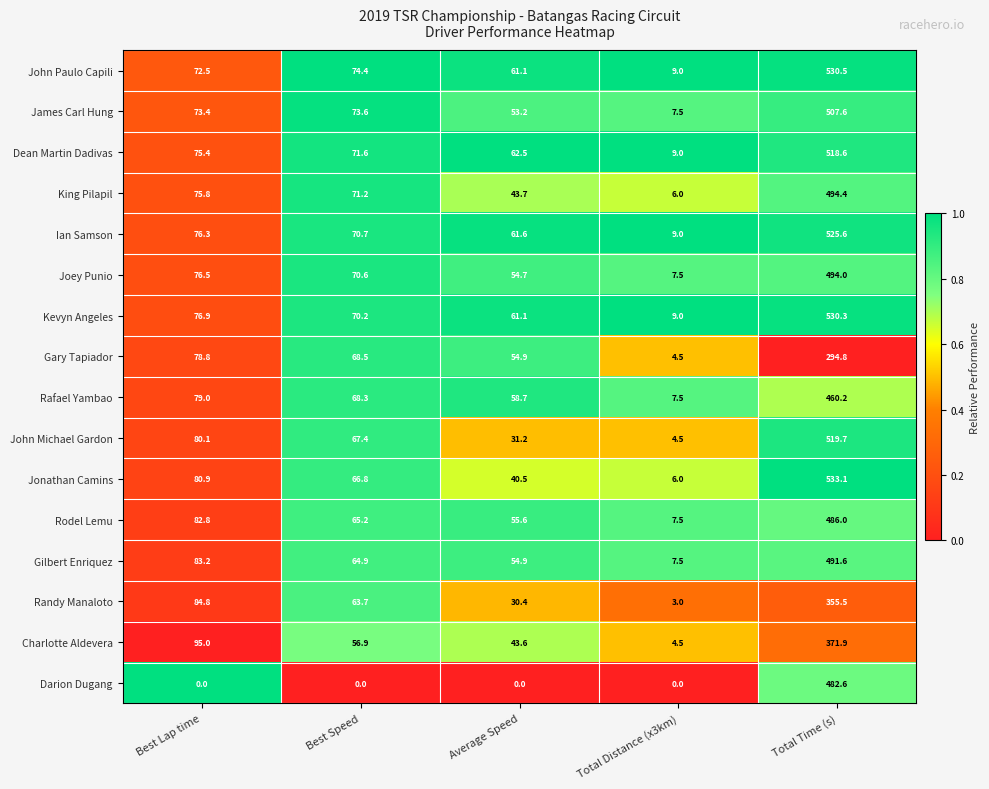

List the series in order of their peak value, lowest first.

Gary Tapiador, Randy Manaloto, Charlotte Aldevera, Rafael Yambao, Darion Dugang, Rodel Lemu, Gilbert Enriquez, Joey Punio, King Pilapil, James Carl Hung, Dean Martin Dadivas, John Michael Gardon, Ian Samson, Kevyn Angeles, John Paulo Capili, Jonathan Camins